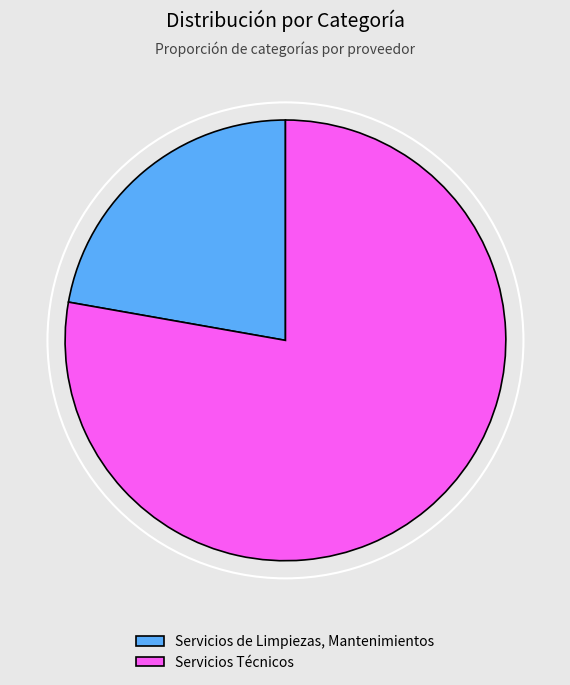

Which category has the smallest portion of the pie?

Servicios de Limpiezas, Mantenimientos